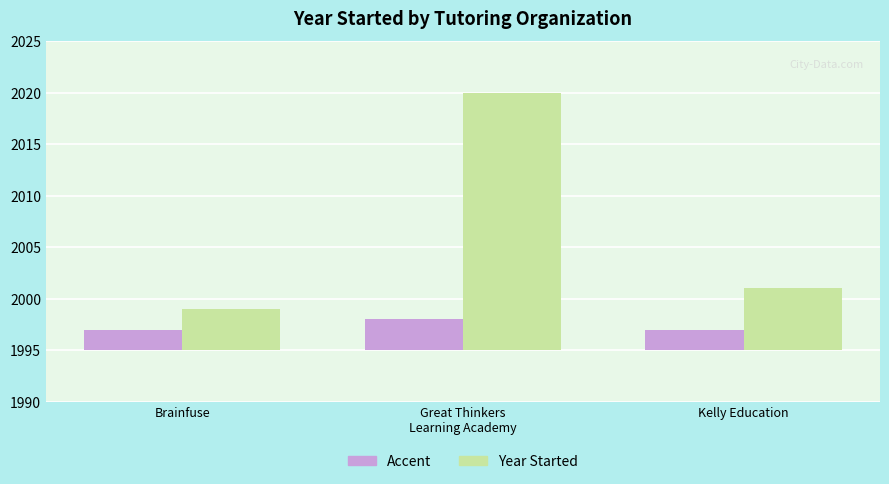

At which label is Year Founded (accent) closest to 2?

Brainfuse